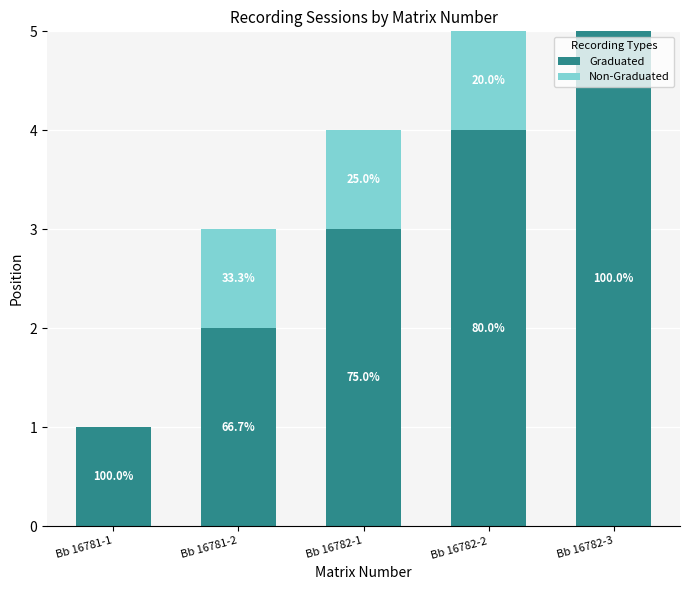

What position from the right is Bb 16782-1?

3